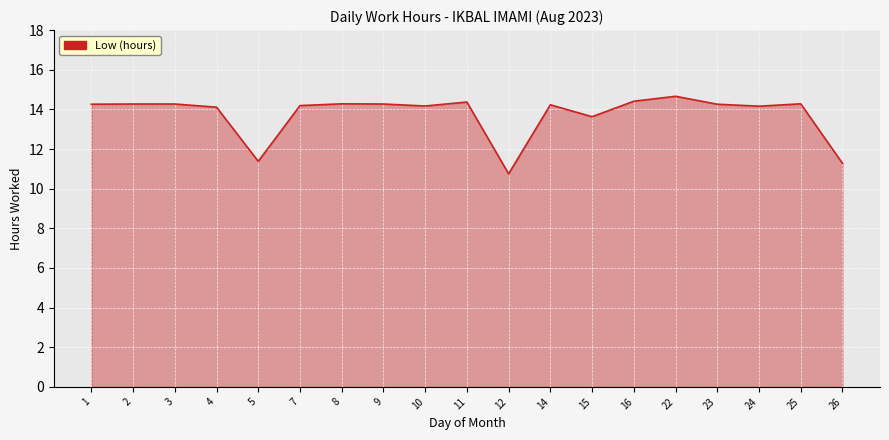

The chart shows a value of 14.7 at 22. True or false?

True